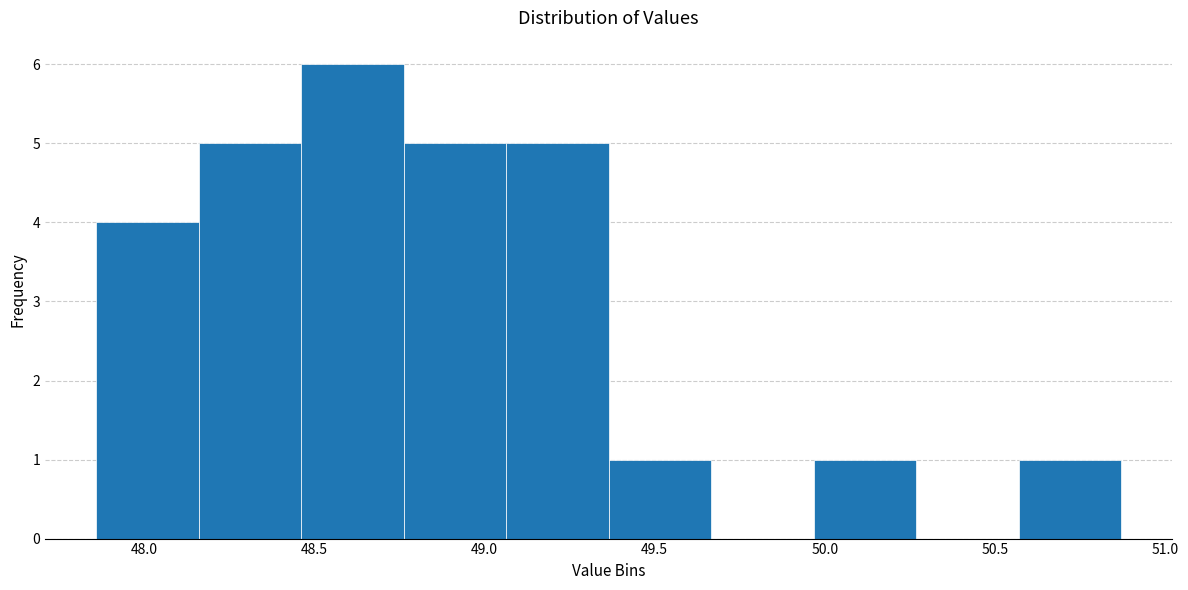

Which range on the x-axis has the tallest bar?

48.45 to 48.75